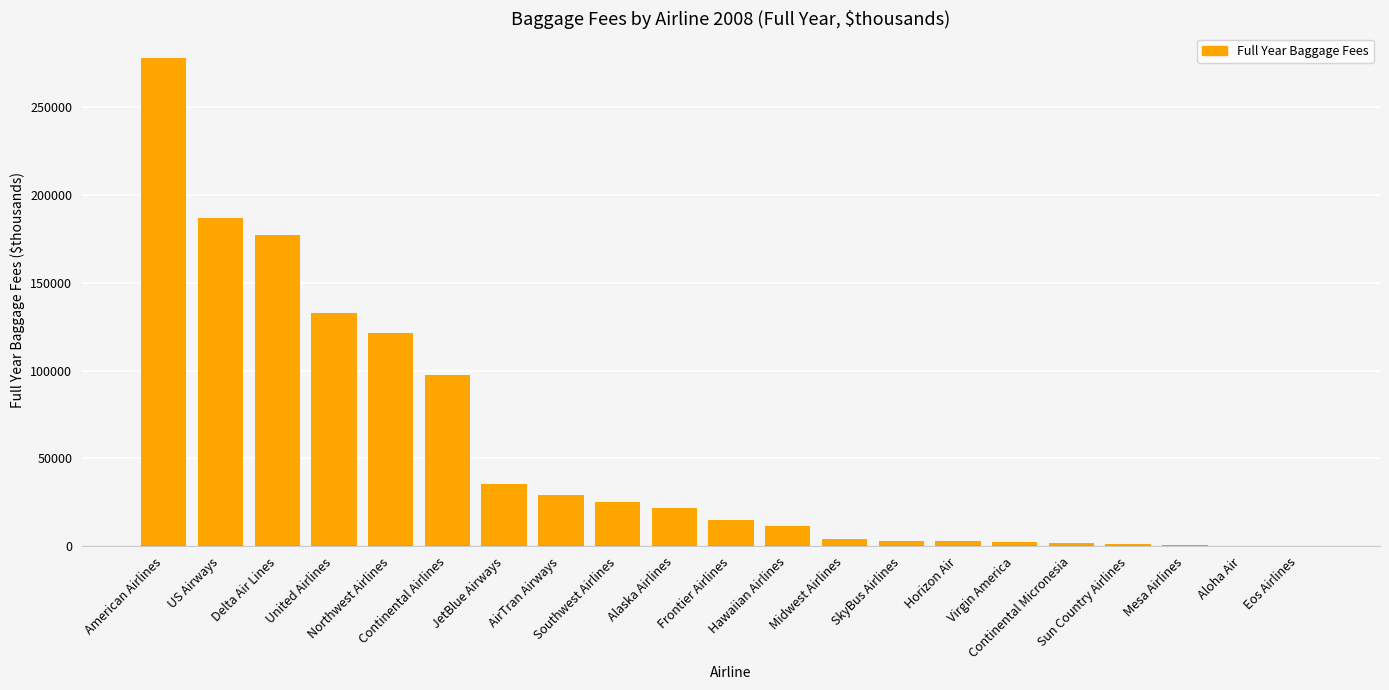

Count the number of data series in this chart.

1